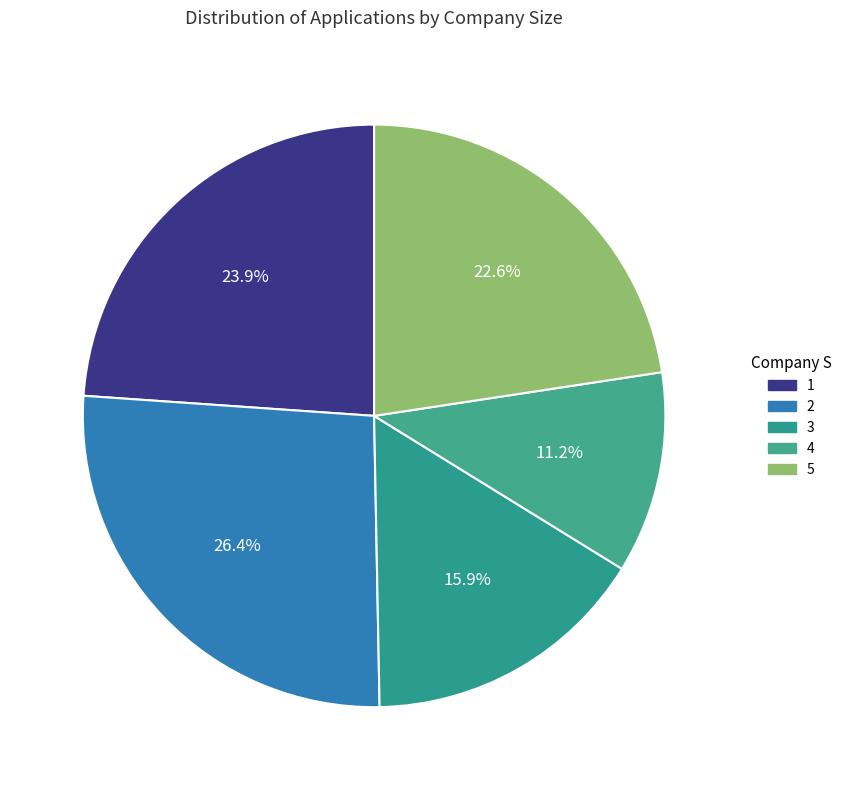

Is it true that 4 is 24% of the pie?

False